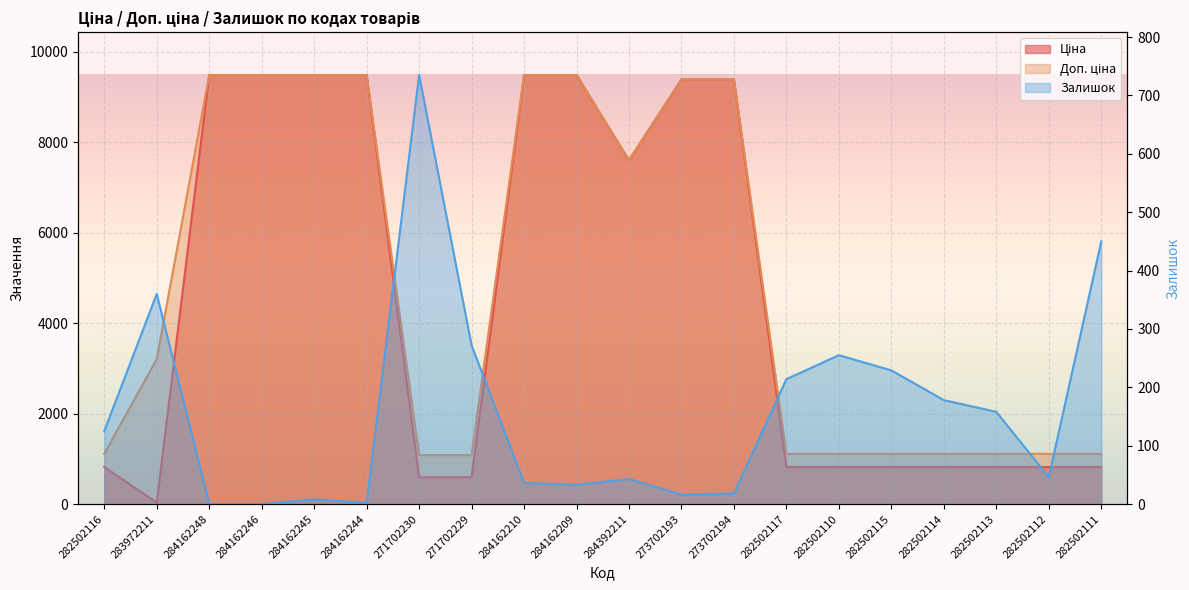

What position from the left is 284162246?

4